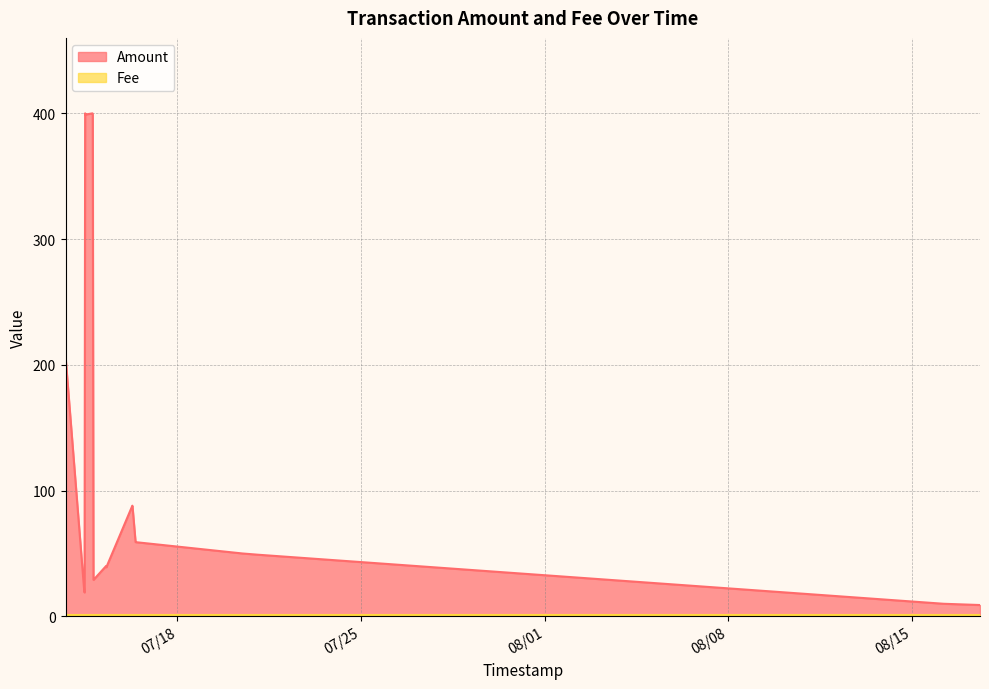

What is the ratio of the value at 2017-07-14 10:41:18 to the value at 2017-07-16 09:41:03?

0.3